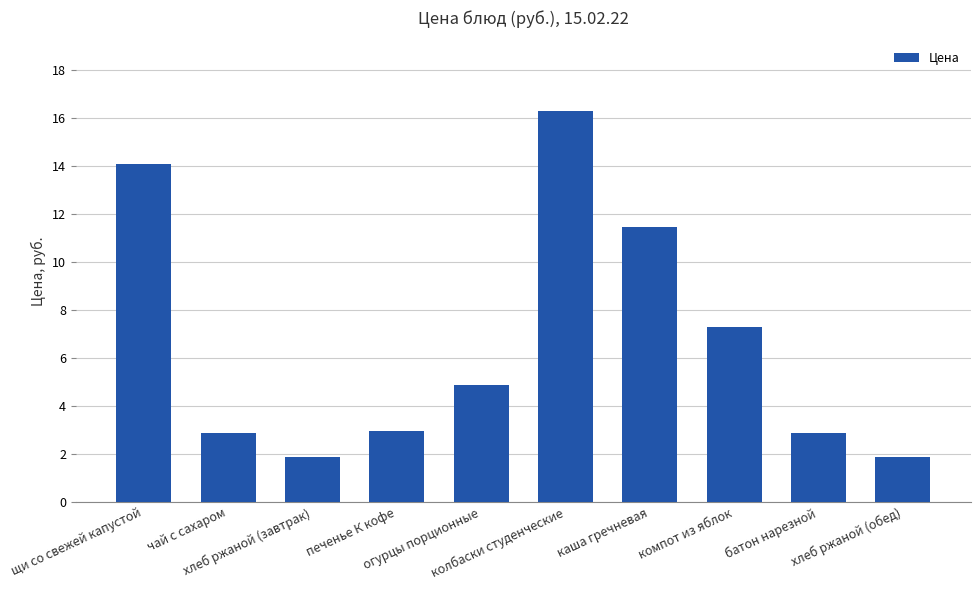

Read the value at щи со свежей капустой.

14.1